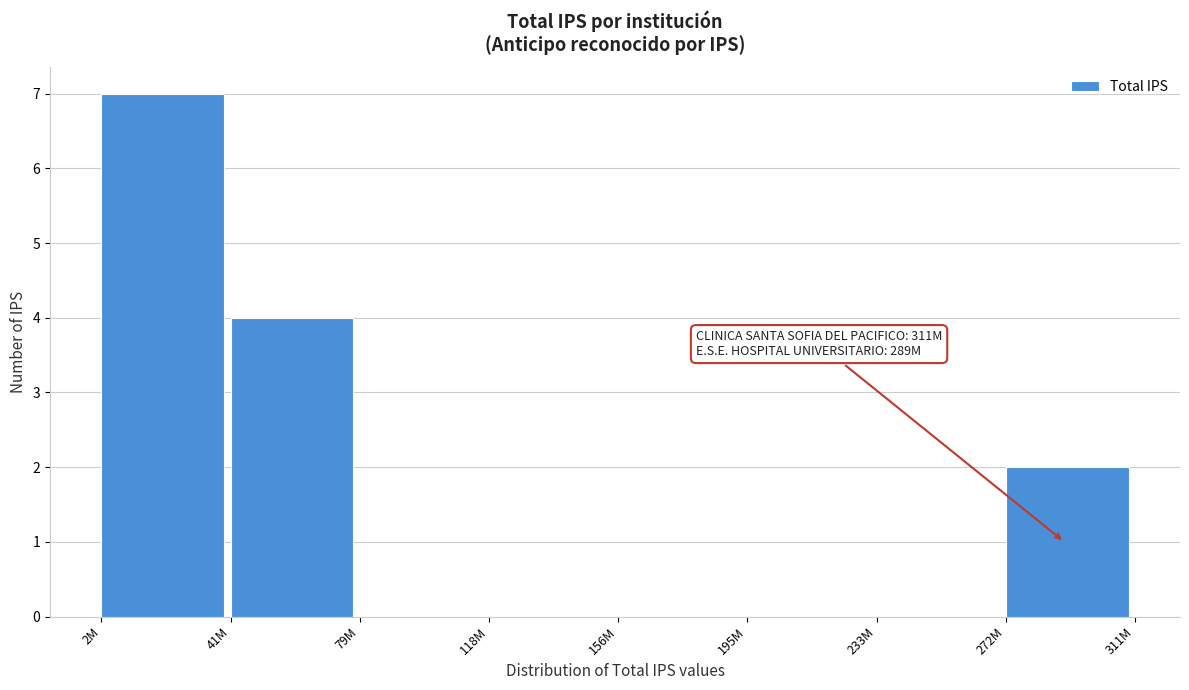

Reading left to right, what are all the values shown in this chart?

2M=7	41M=4	79M=0	118M=0	156M=0	195M=0	233M=0	272M=2